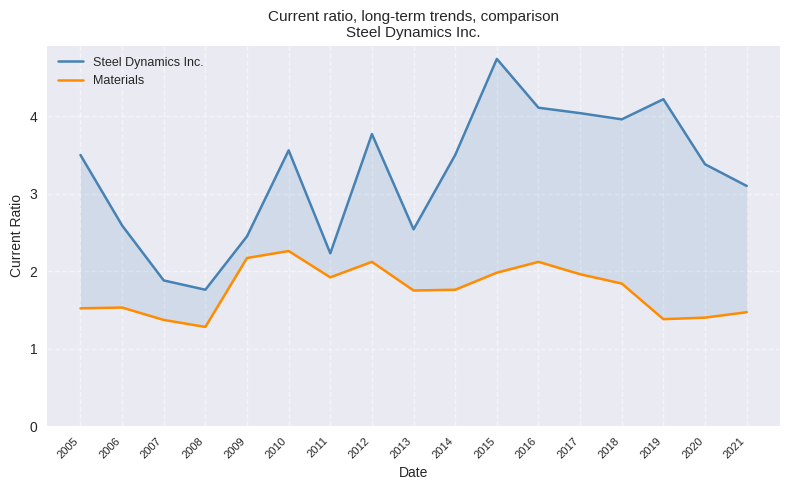

True or false: Materials and Steel Dynamics Inc. cross at least once.

False